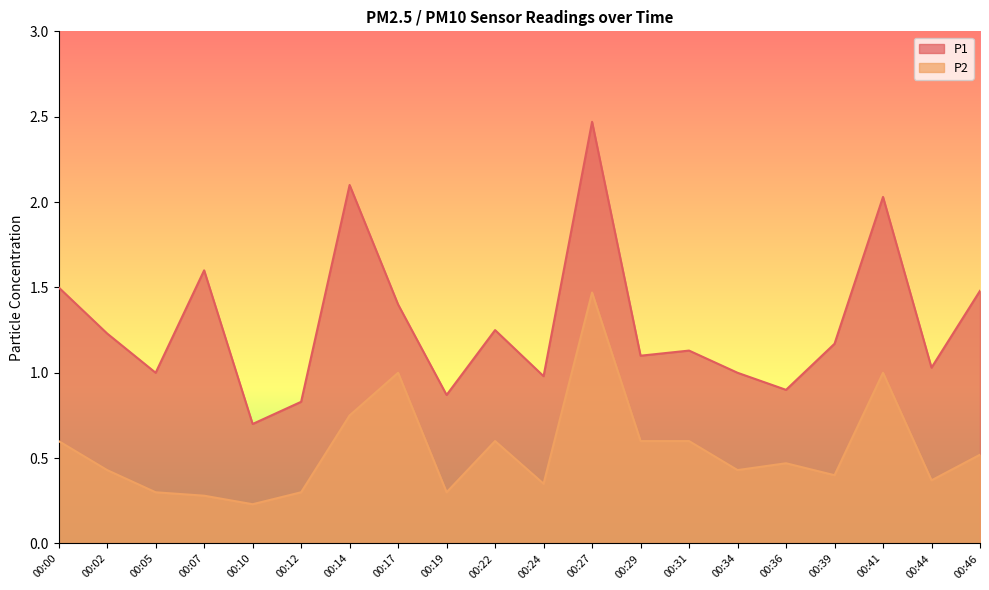

Reading right to left, transcribe all the data shown in this chart.

P1: 00:46=1.5	00:44=1.0	00:41=2.0	00:39=1.2	00:36=0.9	00:34=1.0	00:31=1.1	00:29=1.1	00:27=2.5	00:24=1.0	00:22=1.2	00:19=0.9	00:17=1.4	00:14=2.1	00:12=0.8	00:10=0.7	00:07=1.6	00:05=1.0	00:02=1.2	00:00=1.5
P2: 00:46=0.5	00:44=0.4	00:41=1.0	00:39=0.4	00:36=0.5	00:34=0.4	00:31=0.6	00:29=0.6	00:27=1.5	00:24=0.3	00:22=0.6	00:19=0.3	00:17=1.0	00:14=0.8	00:12=0.3	00:10=0.2	00:07=0.3	00:05=0.3	00:02=0.4	00:00=0.6